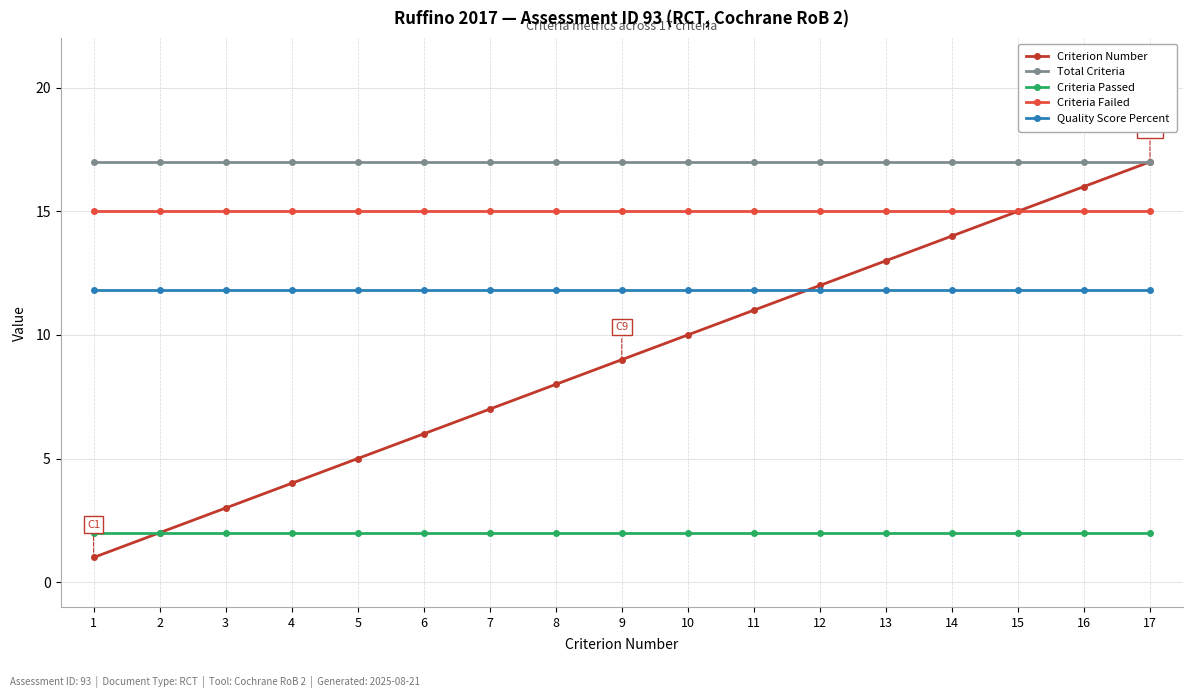

At 1, list the series in order from smallest to largest.

Criterion Number, Criteria Passed, Quality Score Percent, Criteria Failed, Total Criteria